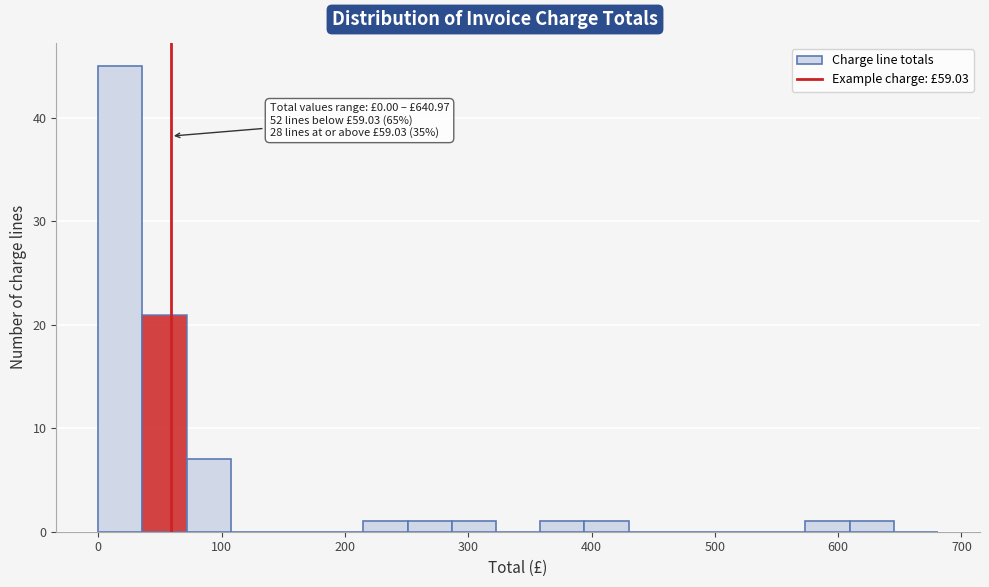

Read against the x-axis, roughly where is the centre of the tallest bar?

20